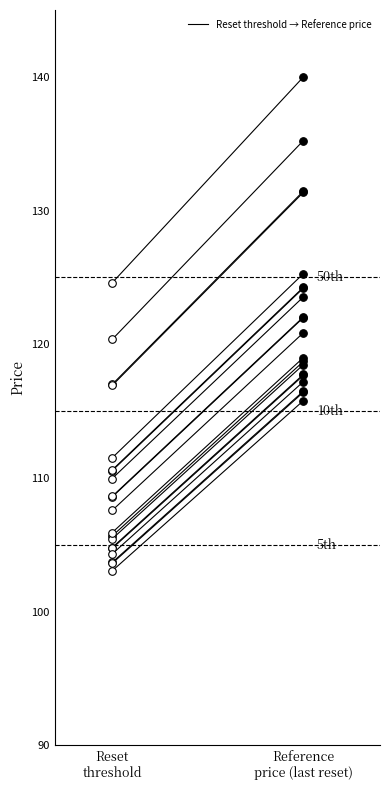

Which has a higher value, Reset
threshold or Reference
price (last reset)?

Reference
price (last reset)